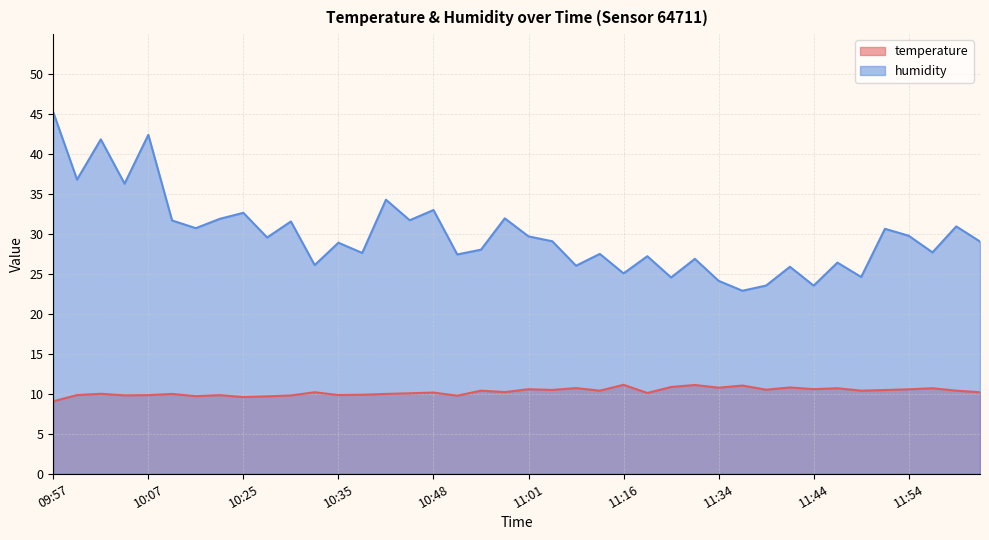

At which label does humidity first exceed 29?

09:57